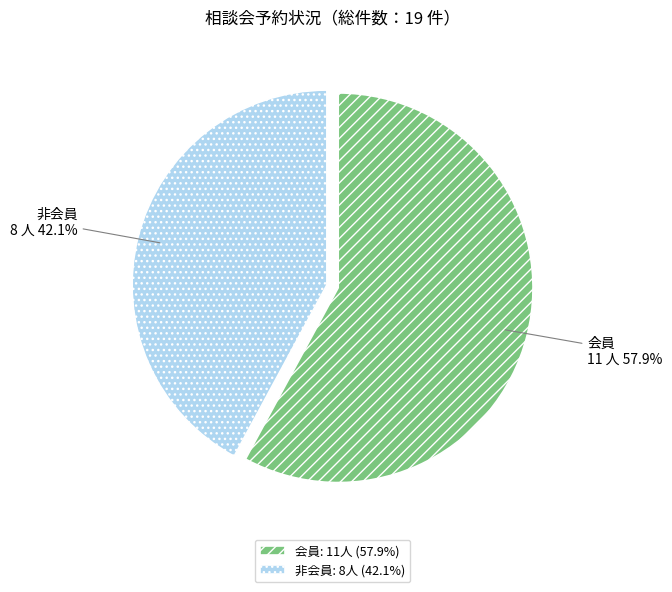

What is the total percentage of 非会員 and 会員?

100.0%